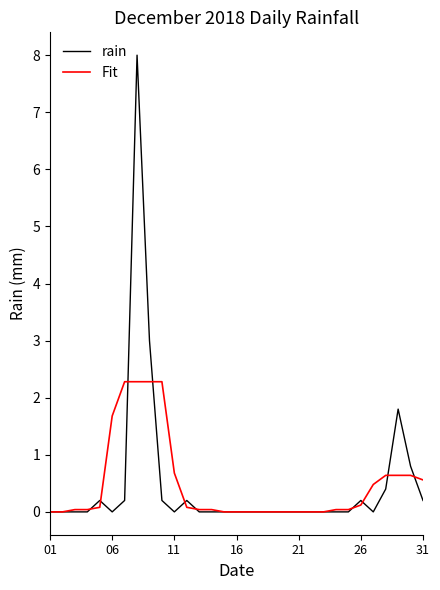

Which series has the widest spread of values?

rain